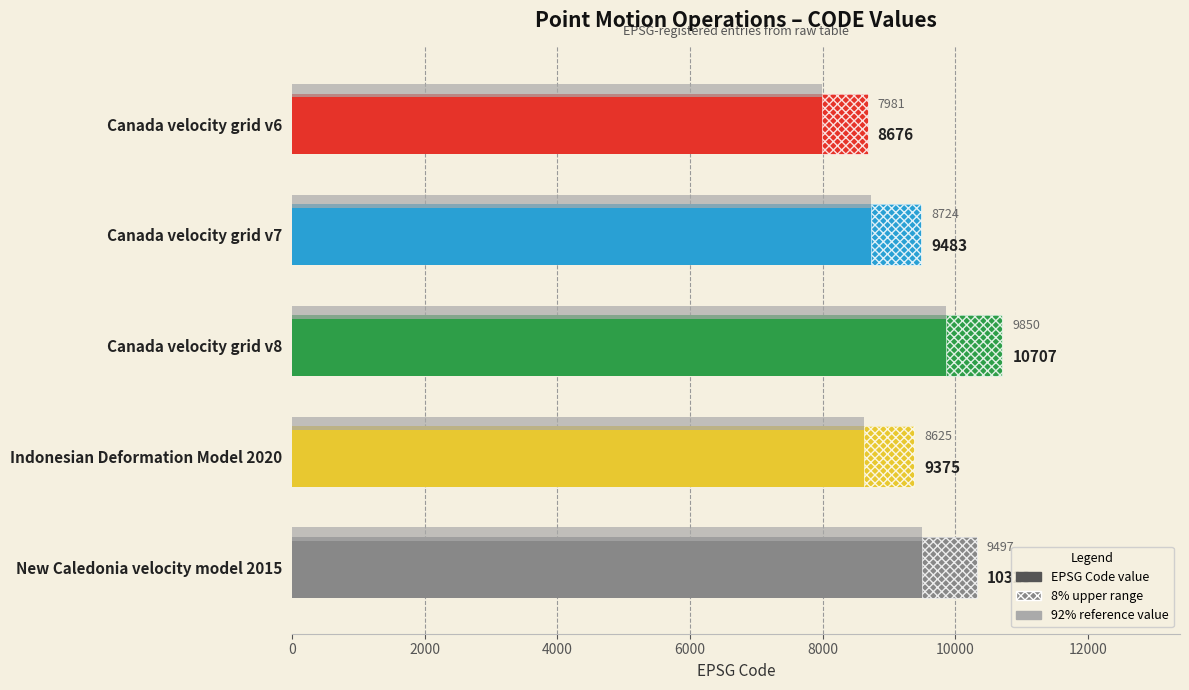

What is the difference between the maximum and minimum values?

2031